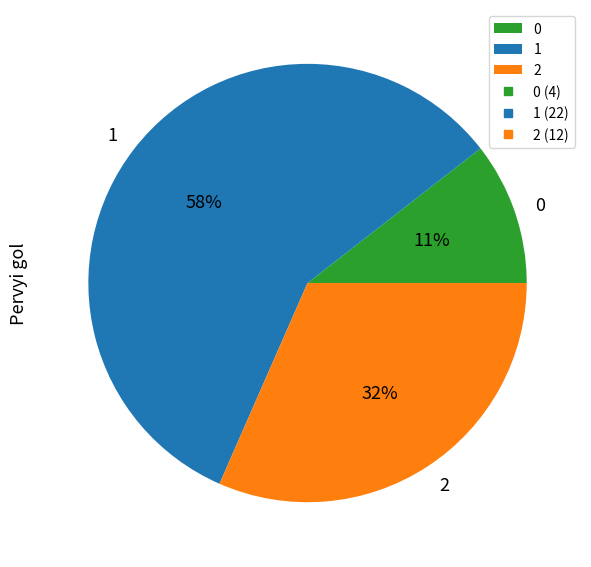

Combined, do 0 and 2 account for over 50%?

No